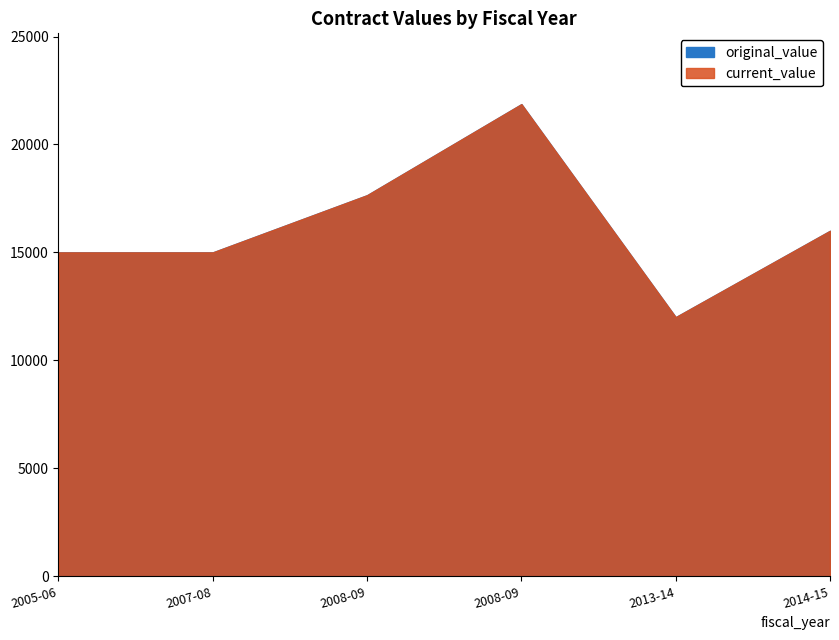

What is the total value across all series at 2008-09?

35300